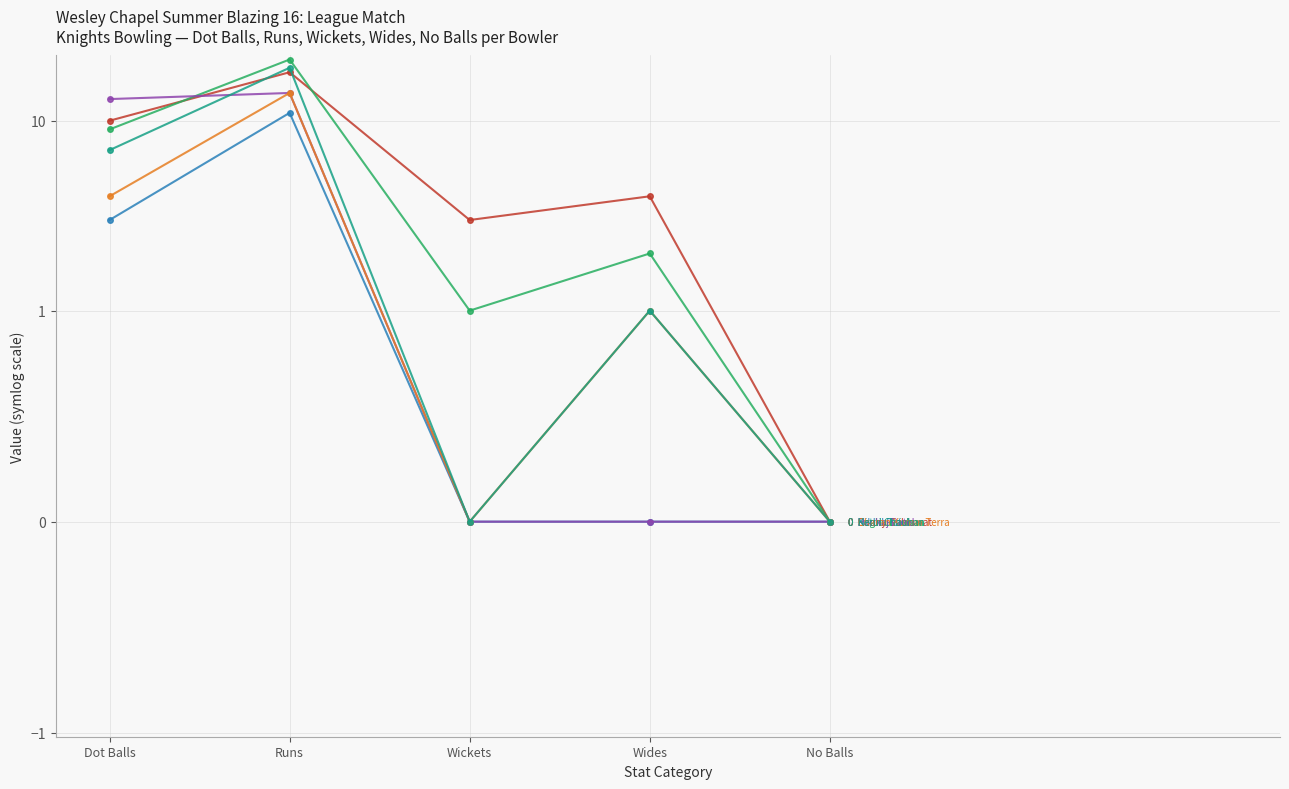

What is the sum of the Raghu Krishna values at Wickets and No Balls?

1